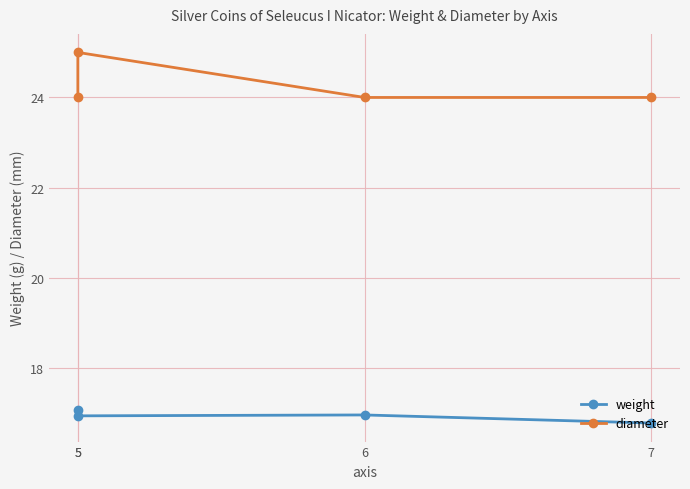

Between 5 and 7, which is larger?

5